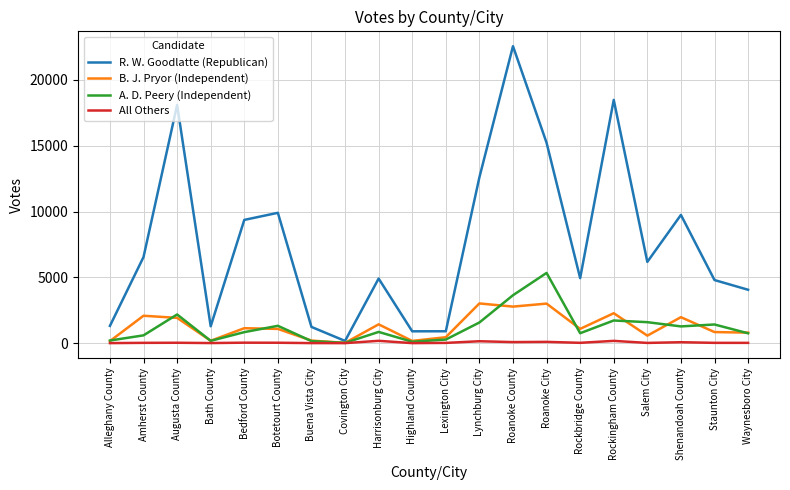

Rank the series by their maximum value, from highest to lowest.

R. W. Goodlatte (Republican), A. D. Peery (Independent), B. J. Pryor (Independent), All Others